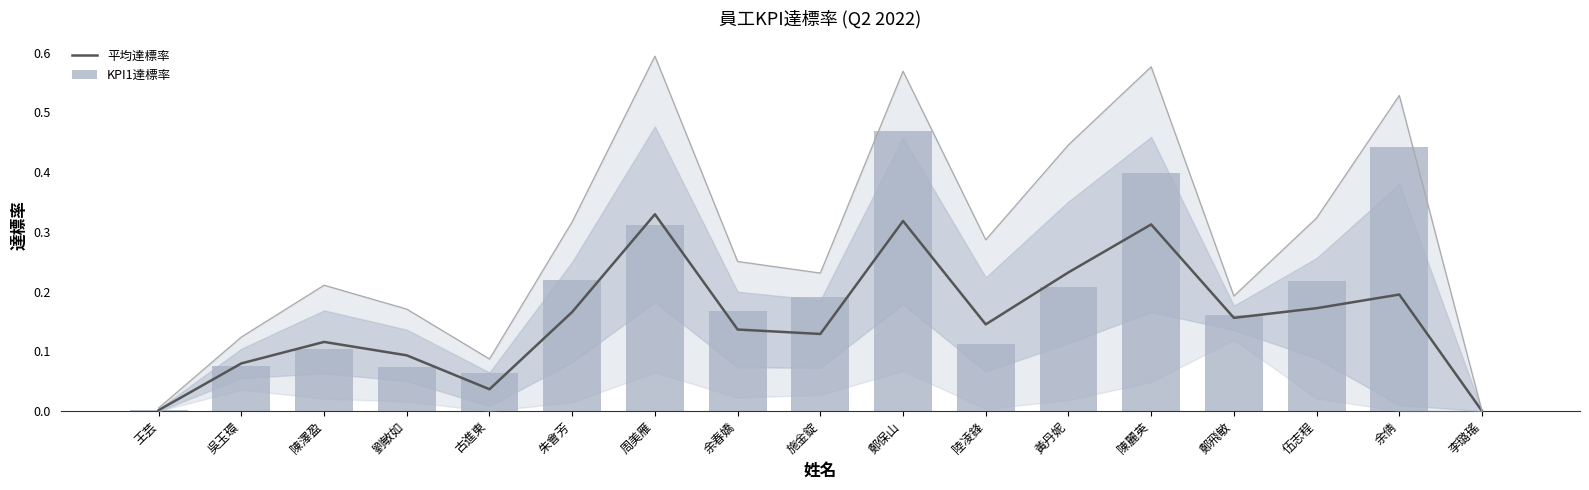

Rank the series by their average value, from highest to lowest.

KPI1達標率, 平均達標率